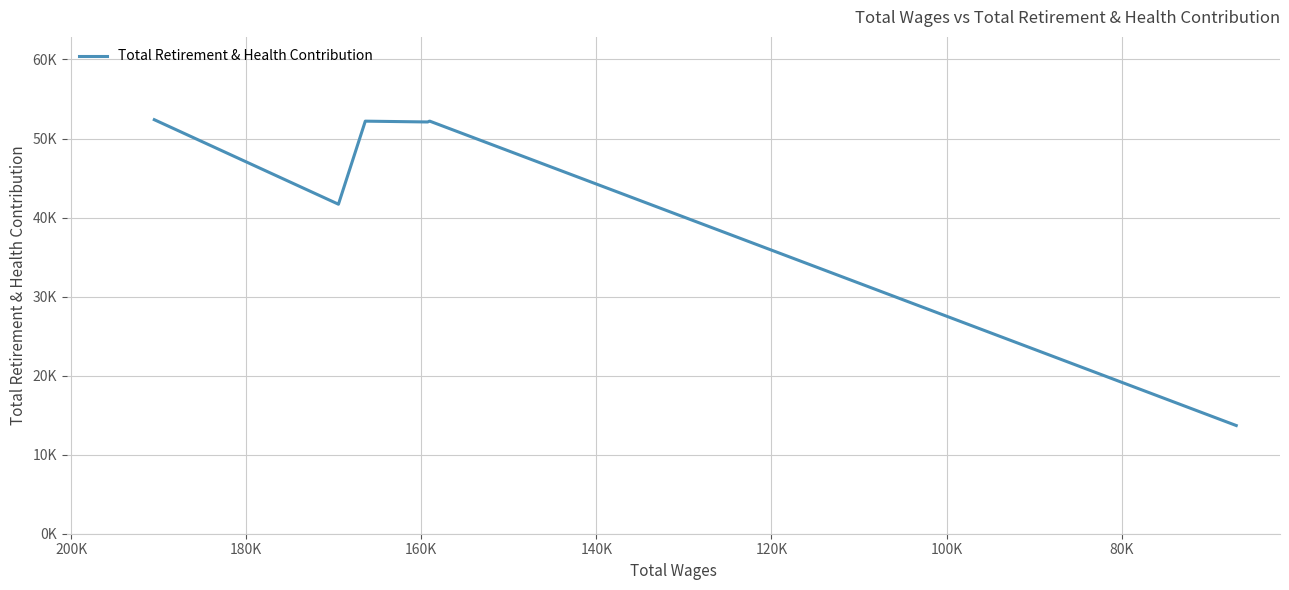

True or false: the data has more than 1 interior local peaks.

True